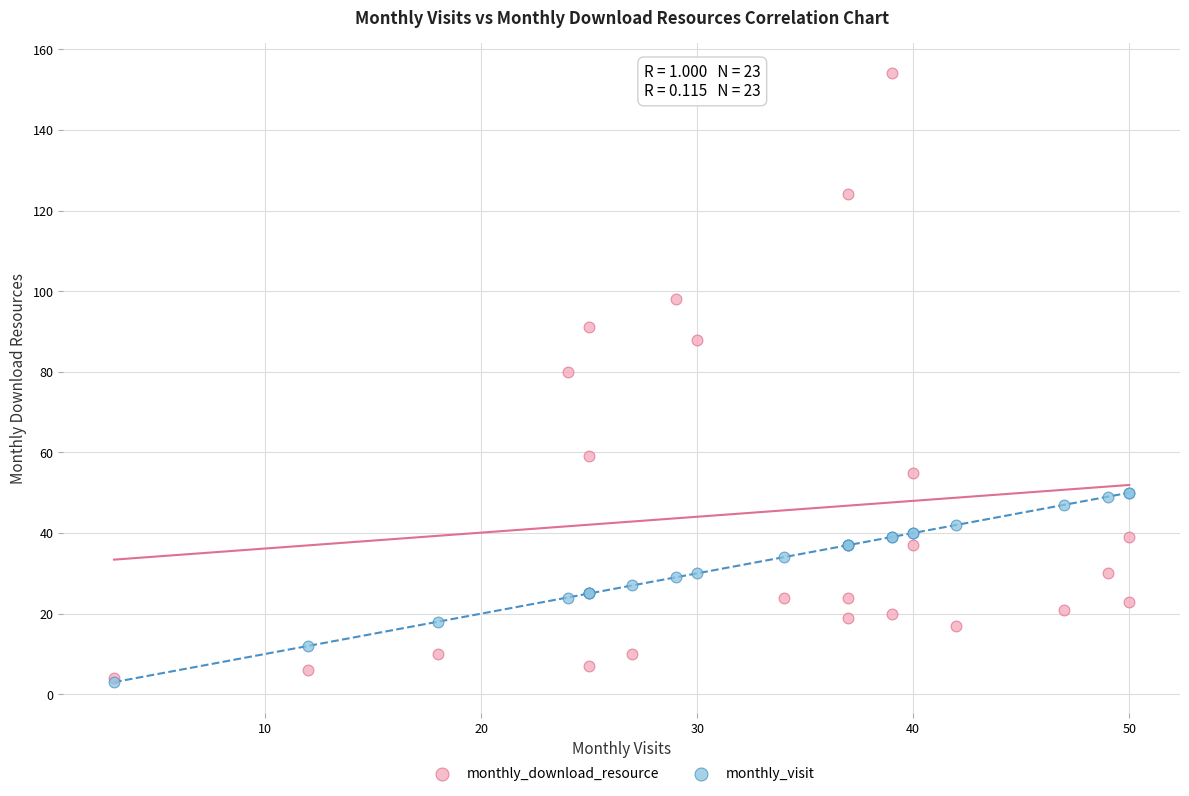

Across all series, what Y value is closest to 78?

80